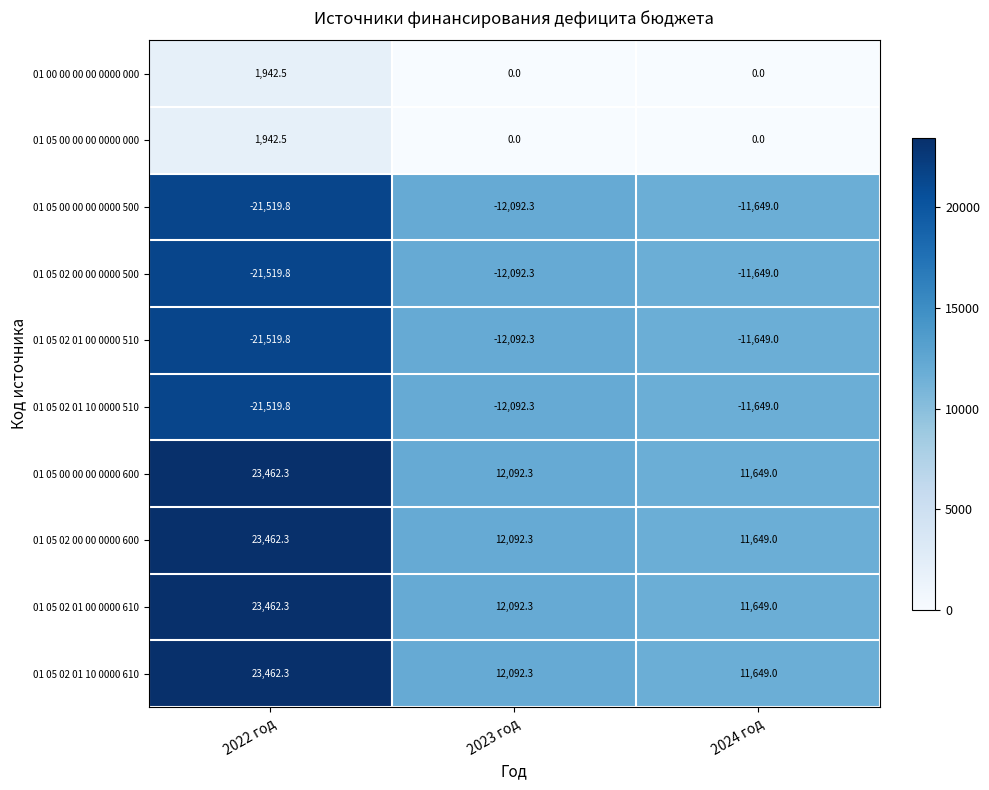

What is the difference between the highest and lowest values at 2024 год?

23298.0